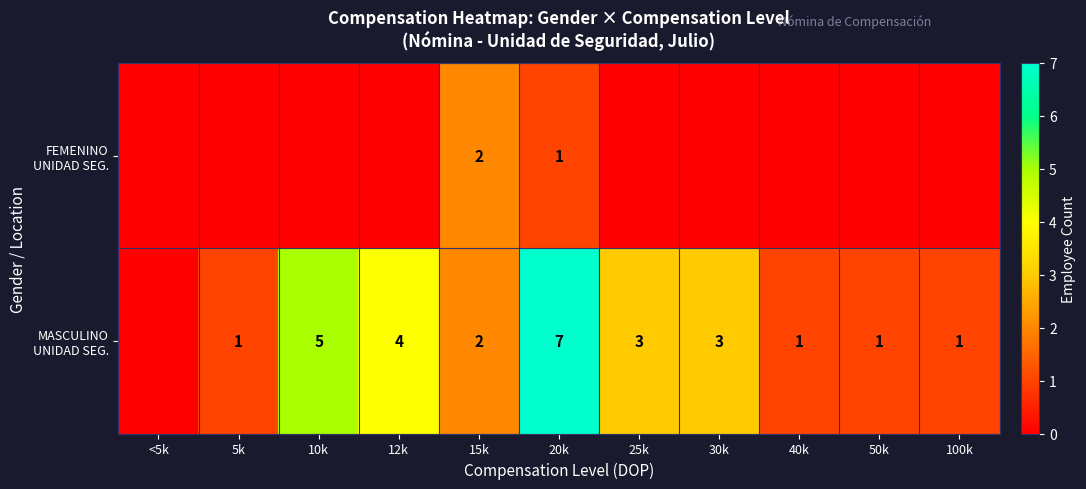

What is the difference between the second highest and minimum values in the FEMENINO UNIDAD SEG. series?

1